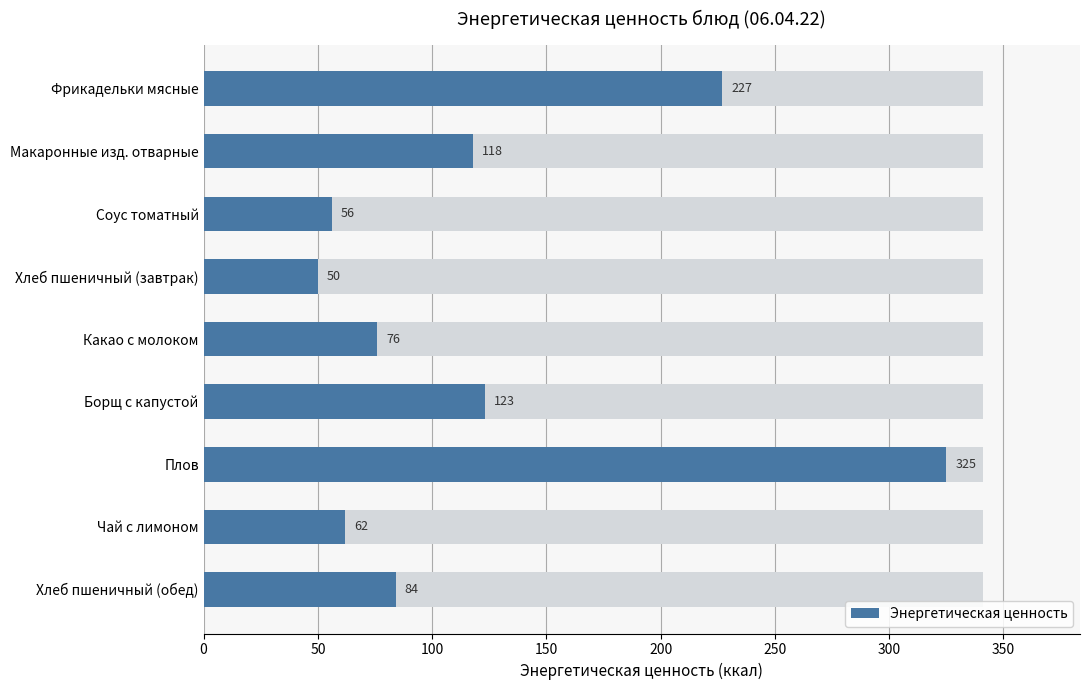

Is it true that the value at Фрикадельки мясные is 343.0?

False